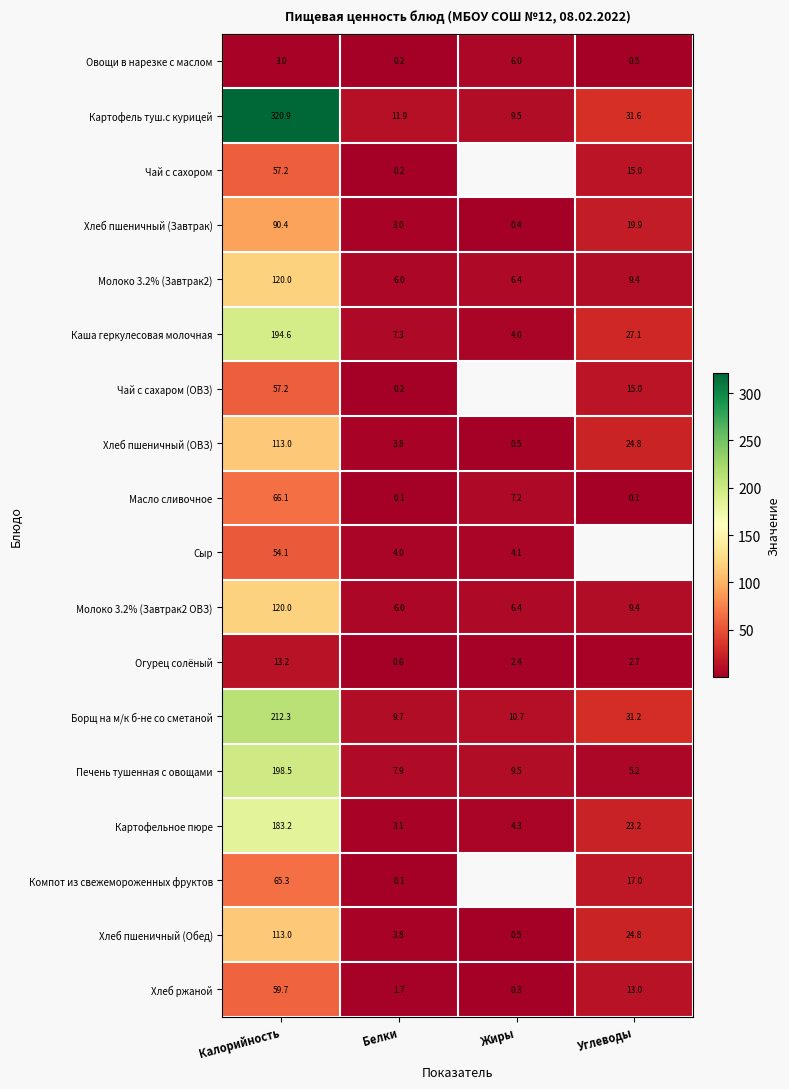

What is the lowest value of the Картофель туш.с курицей series?

9.5